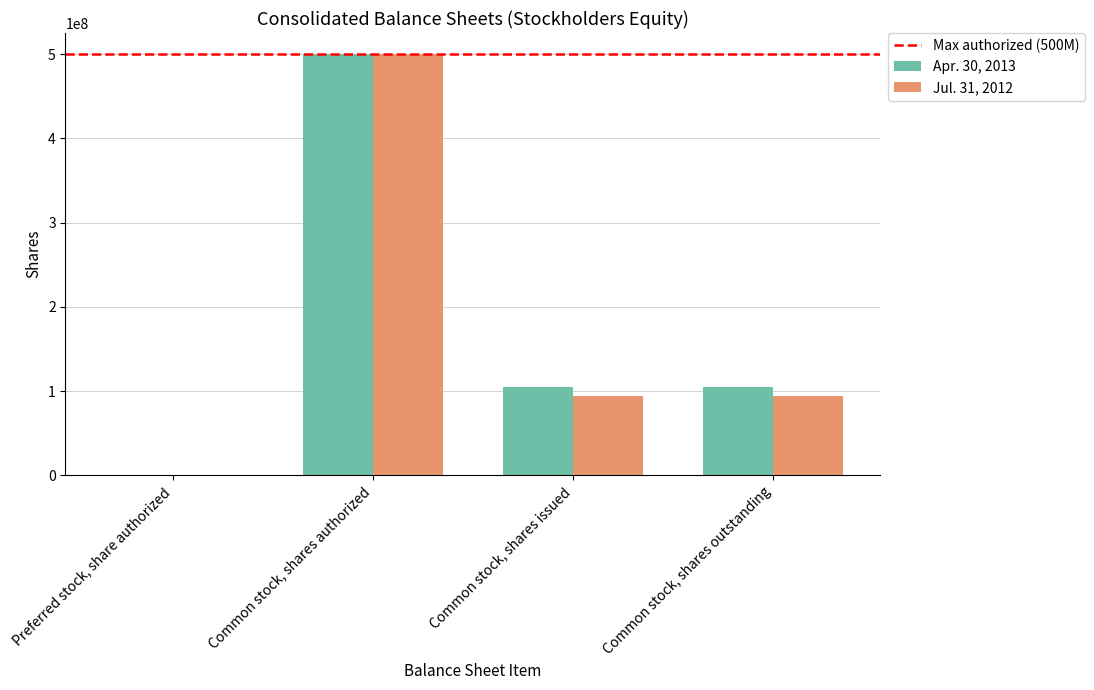

Reading left to right, list all the values displayed in this chart.

Apr. 30, 2013: 1000000	500000000	105050415	105050415
Jul. 31, 2012: 1000000	500000000	94760415	94760415